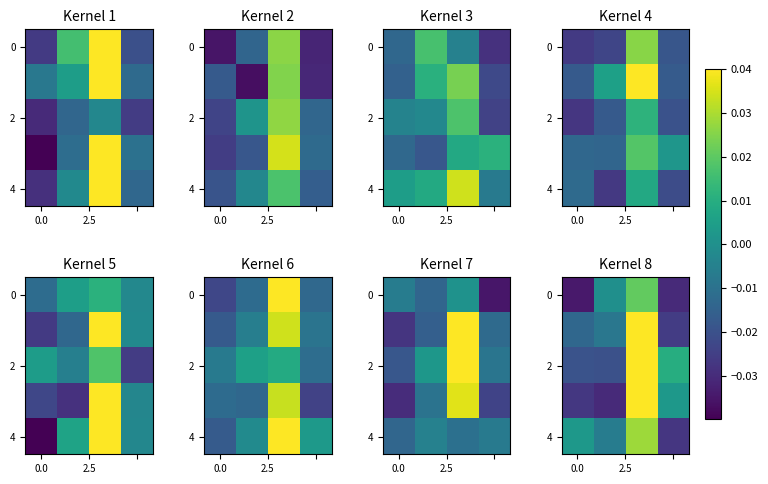

How many categories are shown in the chart?

4